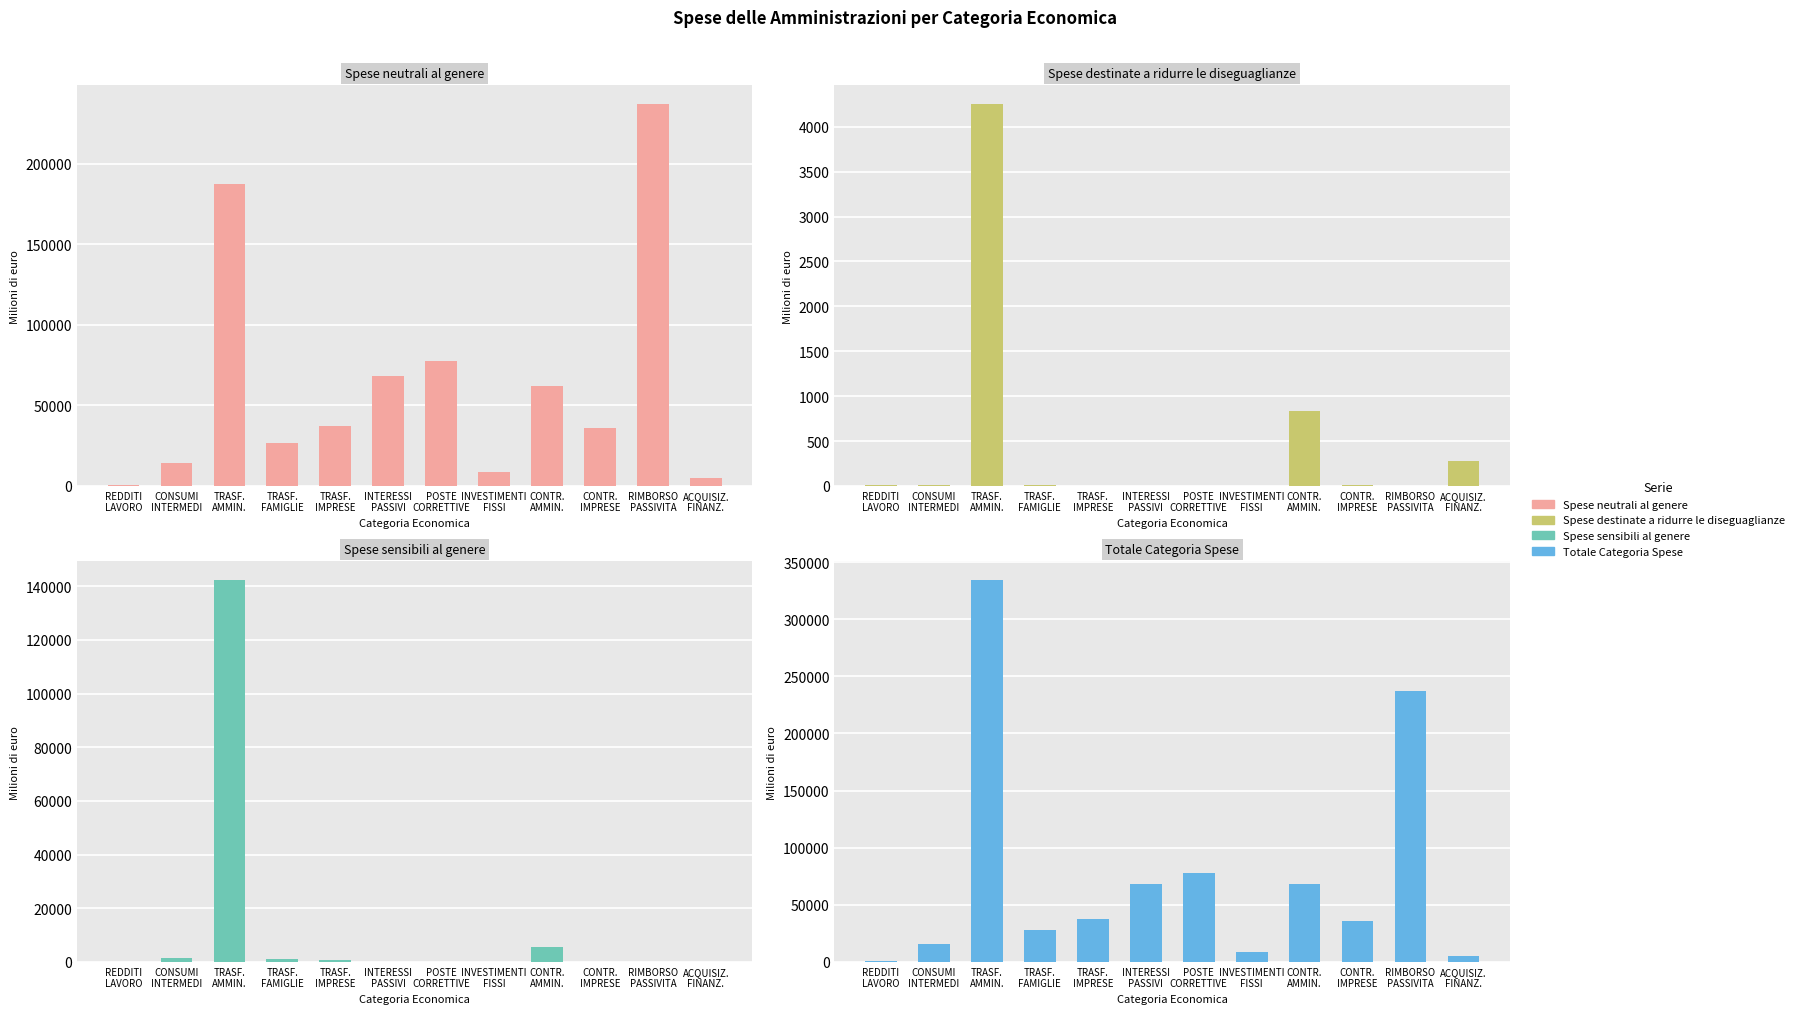

Does the chart contain stacked bars?

No